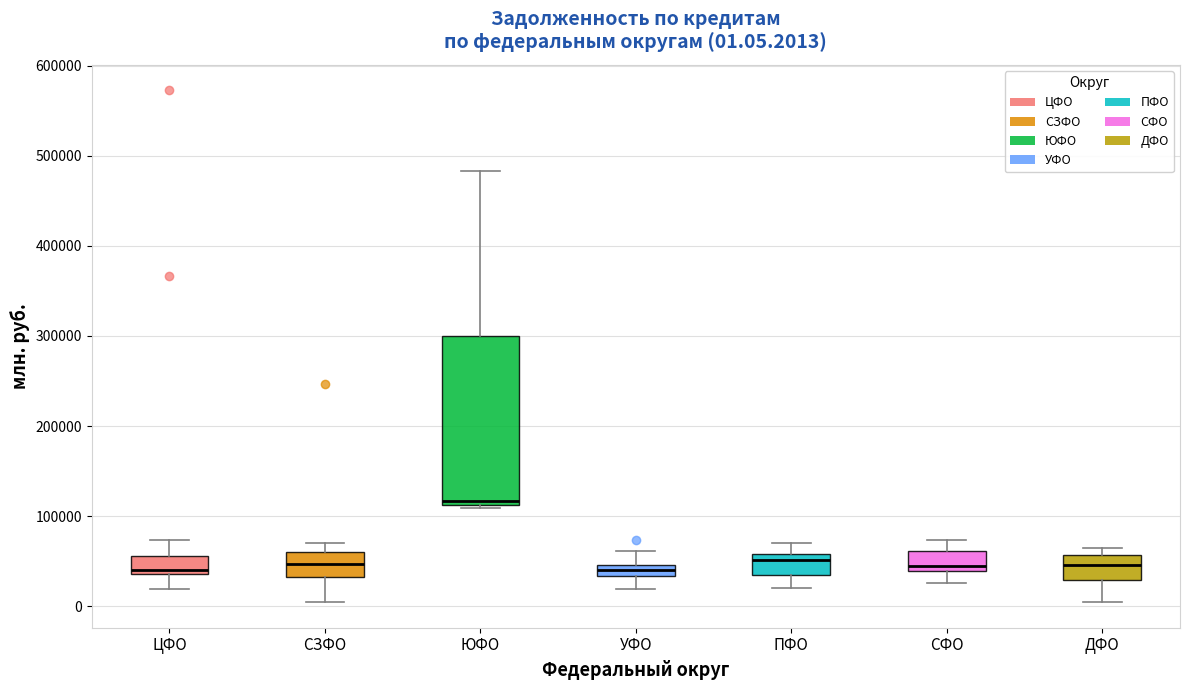

Comparing the boxes themselves (not the whiskers), which one is the tallest?

ЮФО